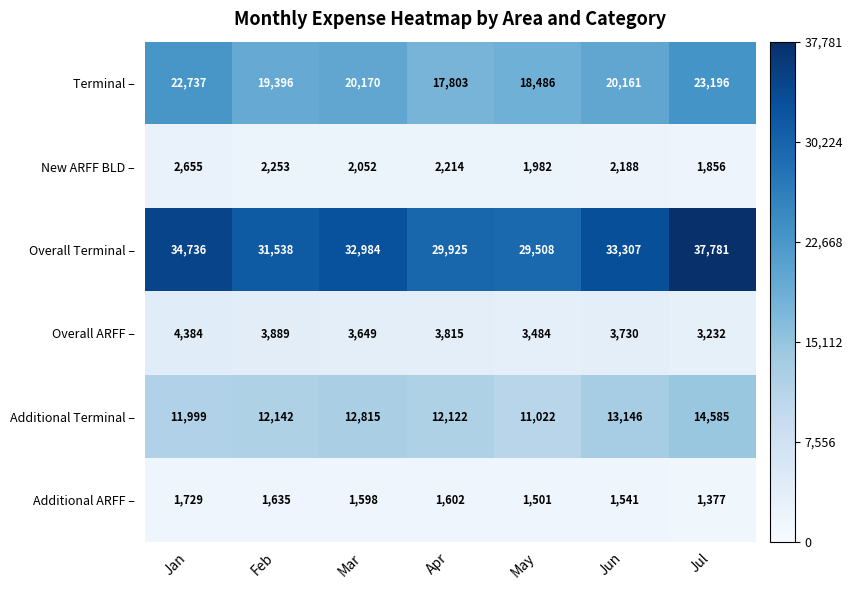

List the labels in order of Terminal – value, largest first.

Jul, Jan, Mar, Jun, Feb, May, Apr